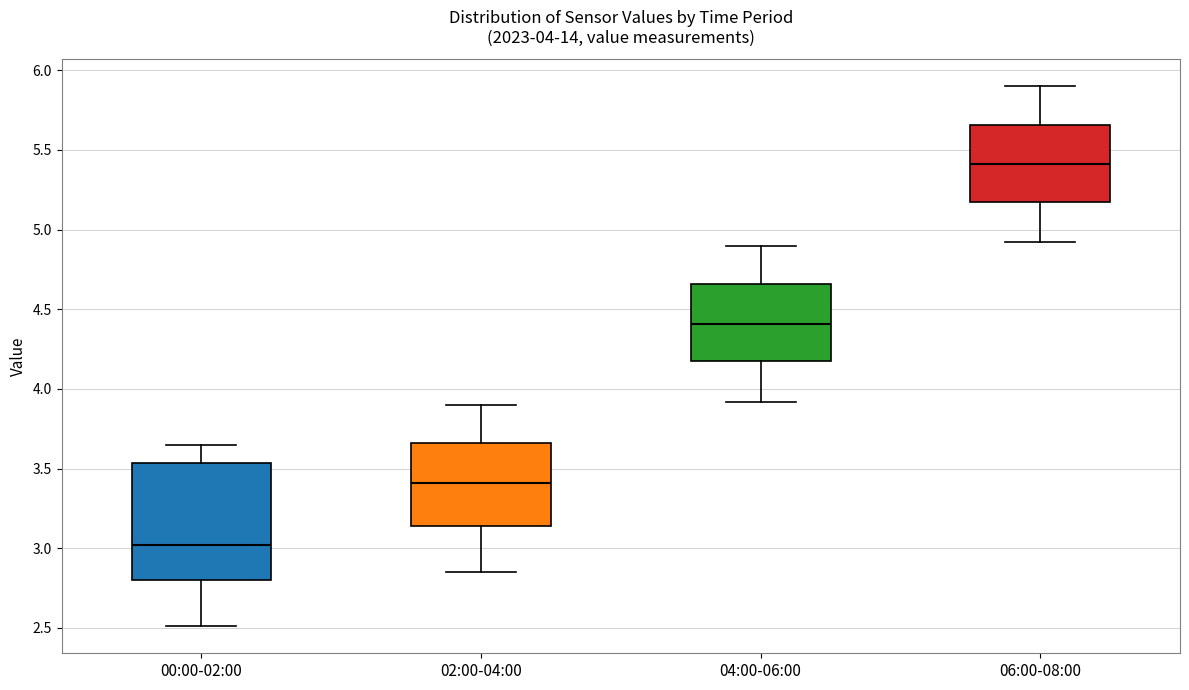

Comparing the boxes themselves (not the whiskers), which one is the tallest?

00:00-02:00